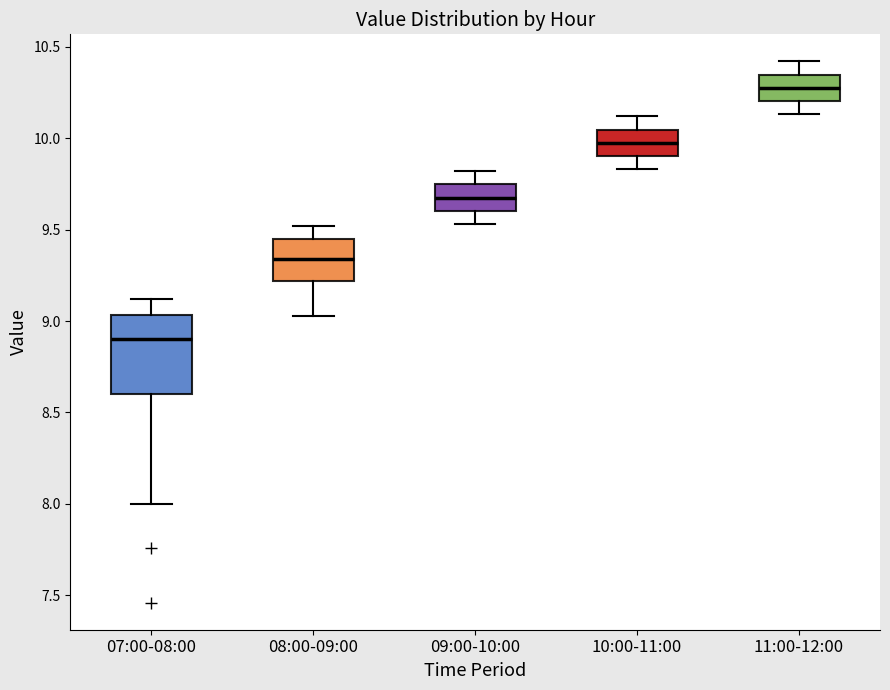

Which box has the lowest median line?

07:00-08:00